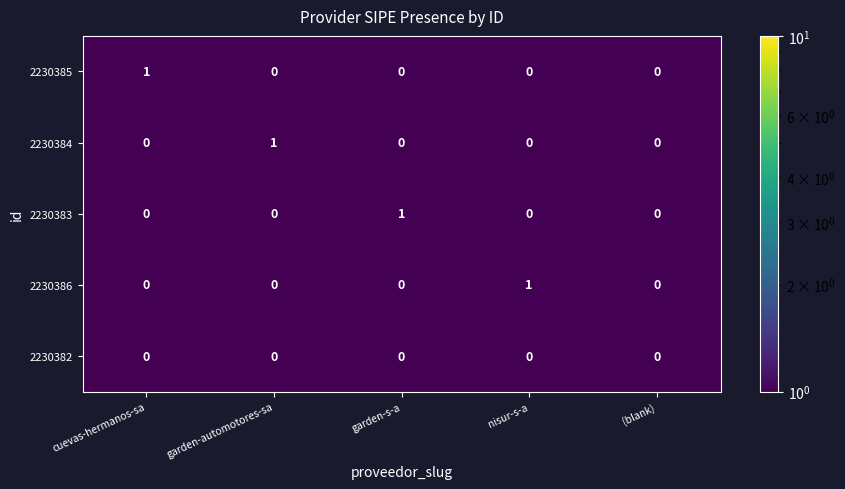

Reading left to right, extract all data points from this chart.

2230385: cuevas-hermanos-sa=1	garden-automotores-sa=0	garden-s-a=0	nisur-s-a=0	(blank)=0
2230384: cuevas-hermanos-sa=0	garden-automotores-sa=1	garden-s-a=0	nisur-s-a=0	(blank)=0
2230383: cuevas-hermanos-sa=0	garden-automotores-sa=0	garden-s-a=1	nisur-s-a=0	(blank)=0
2230386: cuevas-hermanos-sa=0	garden-automotores-sa=0	garden-s-a=0	nisur-s-a=1	(blank)=0
2230382: cuevas-hermanos-sa=0	garden-automotores-sa=0	garden-s-a=0	nisur-s-a=0	(blank)=0